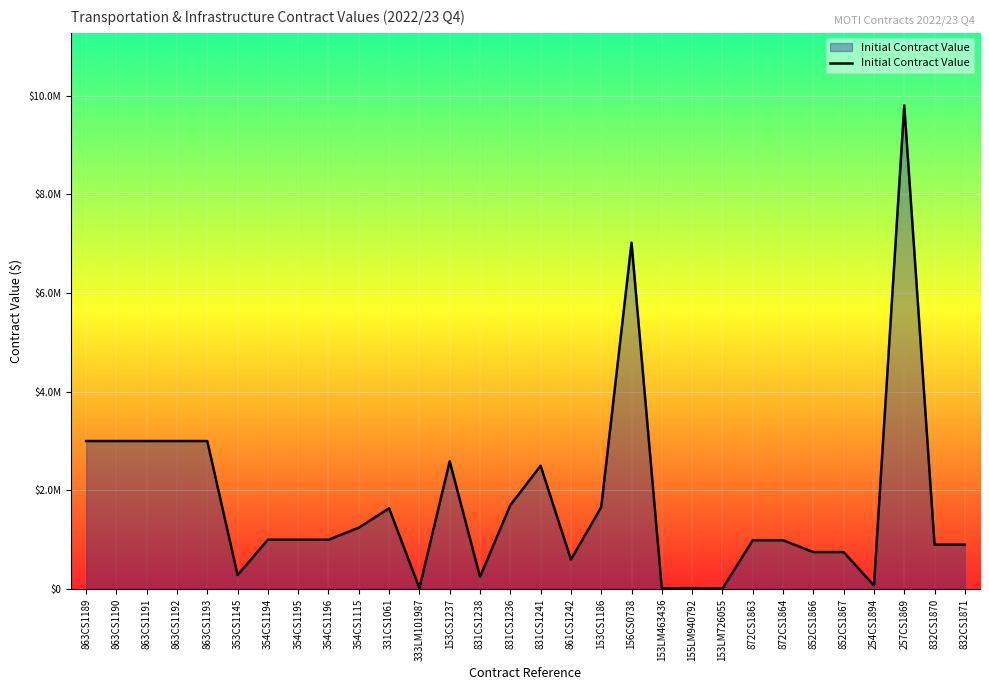

What is the average value?

1756927.6